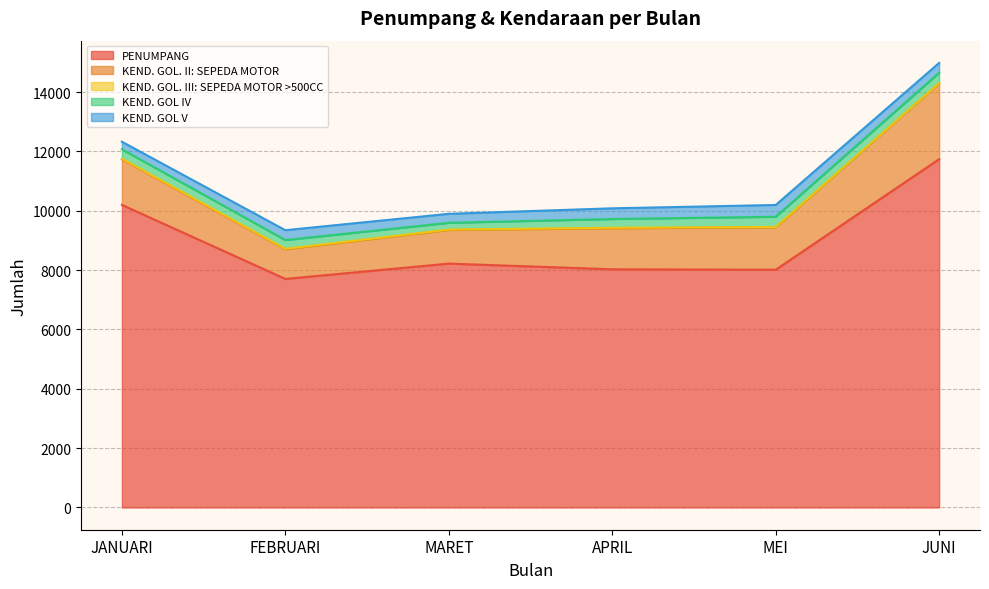

True or false: KEND. GOL V and KEND. GOL. III: SEPEDA MOTOR >500CC intersect in this chart.

False